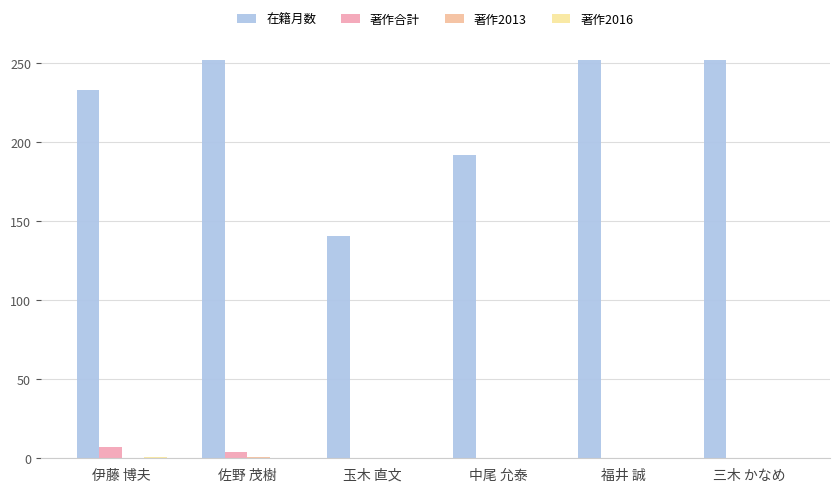

Which series changed the most between 伊藤 博夫 and 福井 誠?

在籍月数